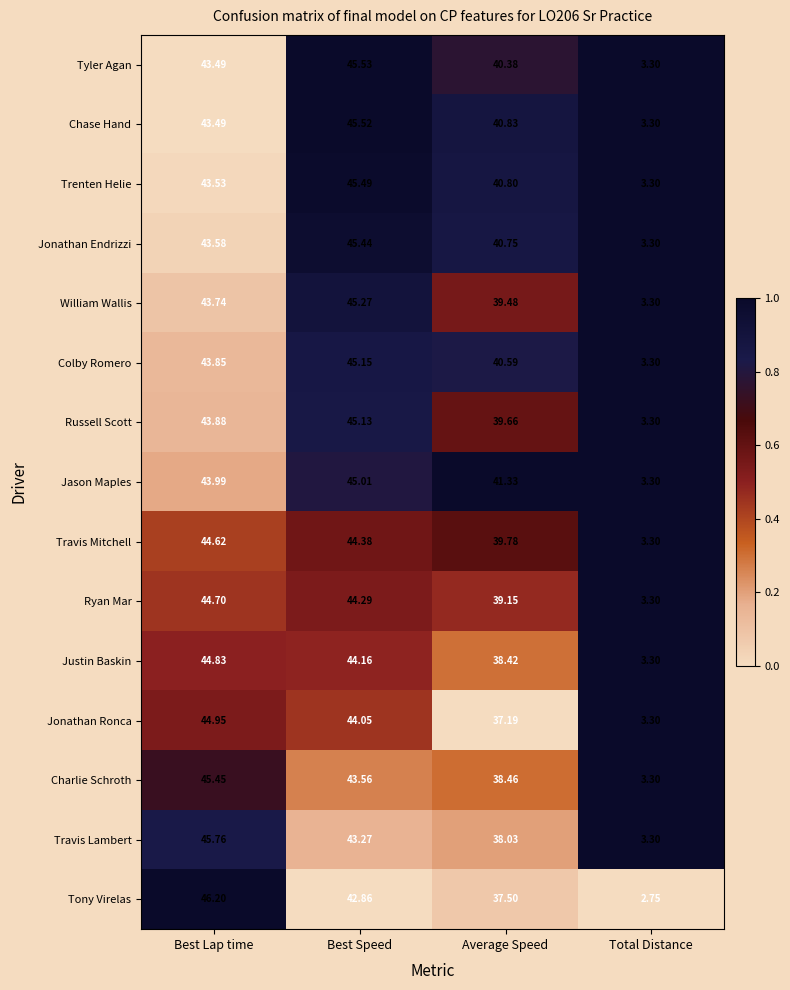

Where is Travis Mitchell nearest to the value 23?

Average Speed